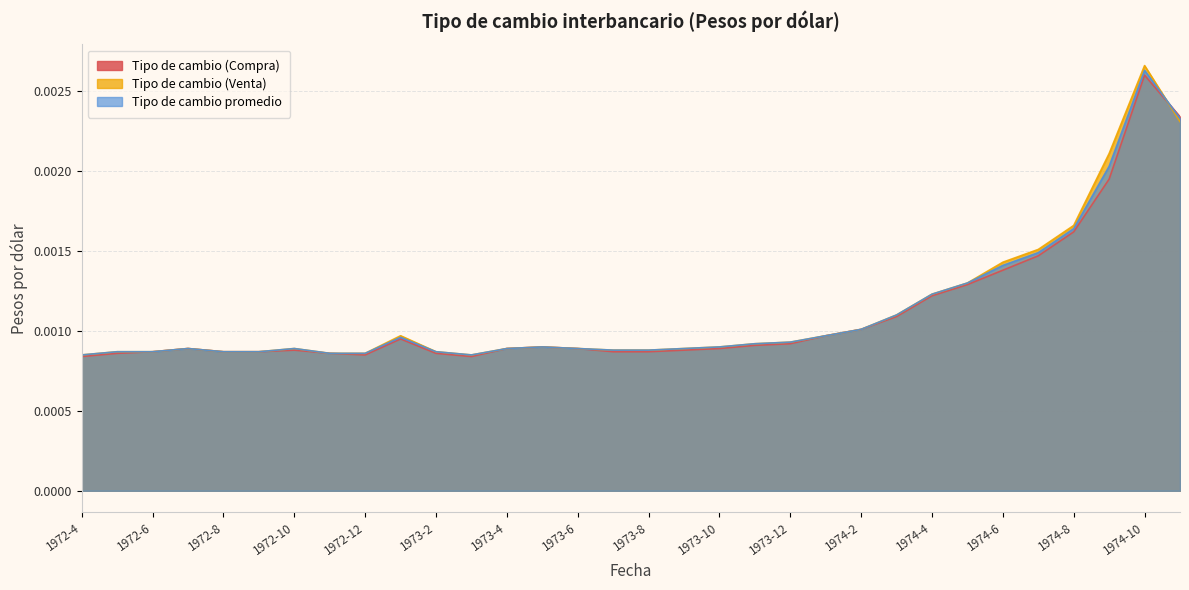

Which category has the lowest value across all series?

1972-4